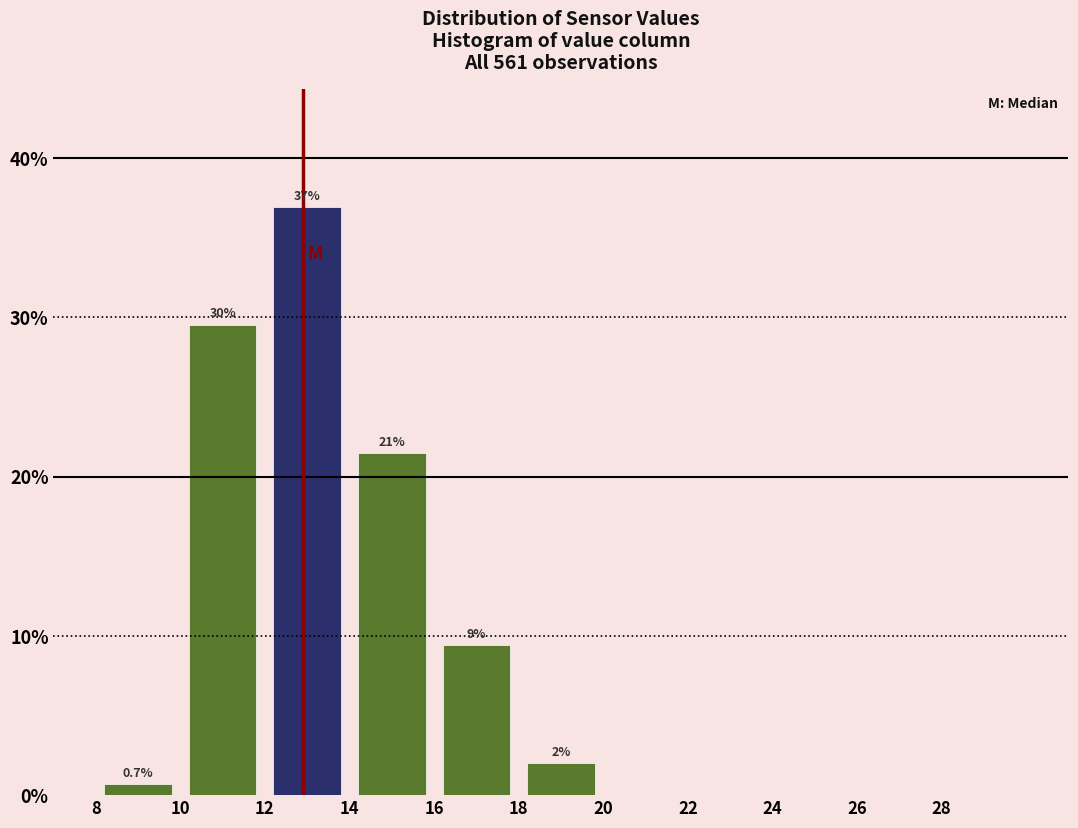

Over which range of the x-axis is the bar tallest?

12 to 14